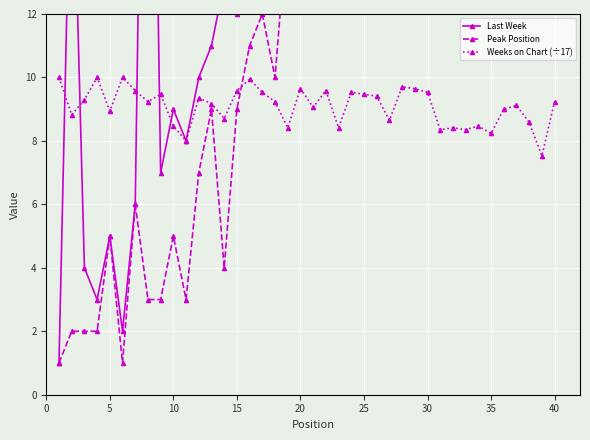

After their last crossing, which series has the higher values: Peak Position or Weeks on Chart (÷17)?

Peak Position